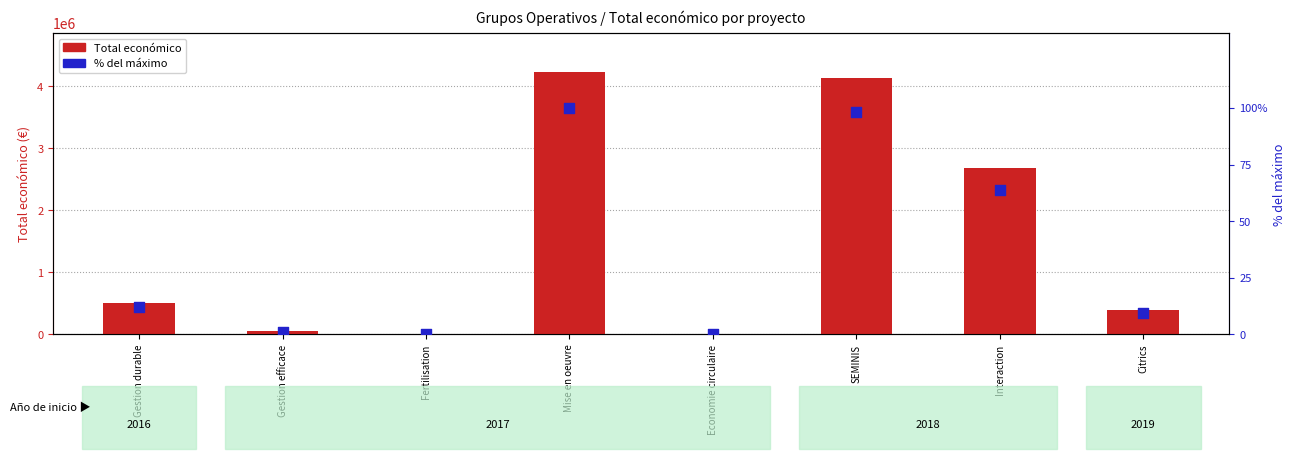

What is the total value across all series at Gestion efficace?

48897.2